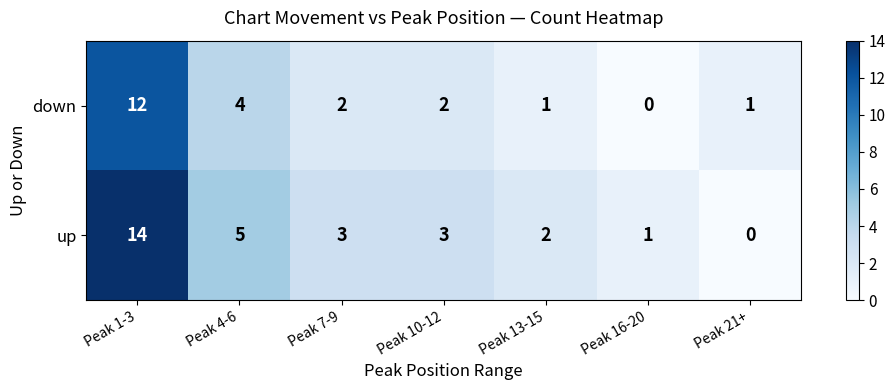

How many distinct data groups are displayed?

2